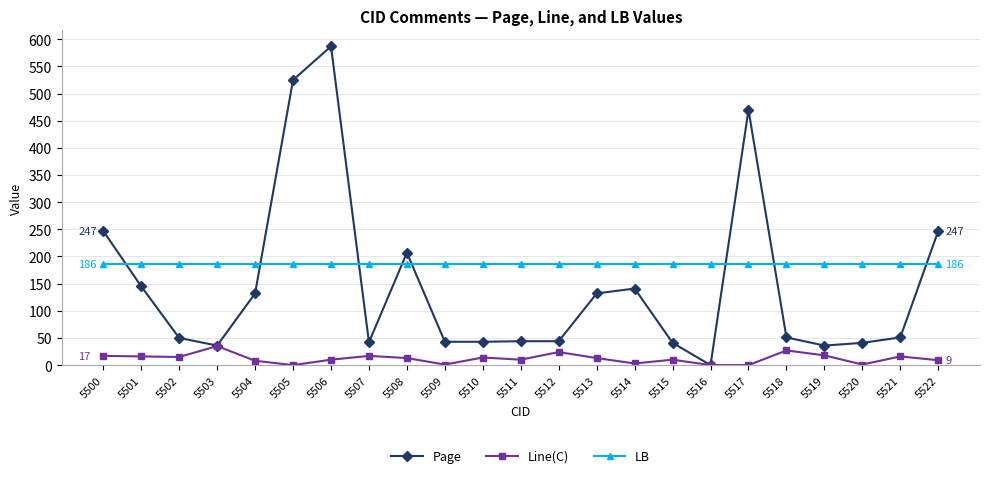

Which series ends up on top after the final intersection of LB and Page?

Page